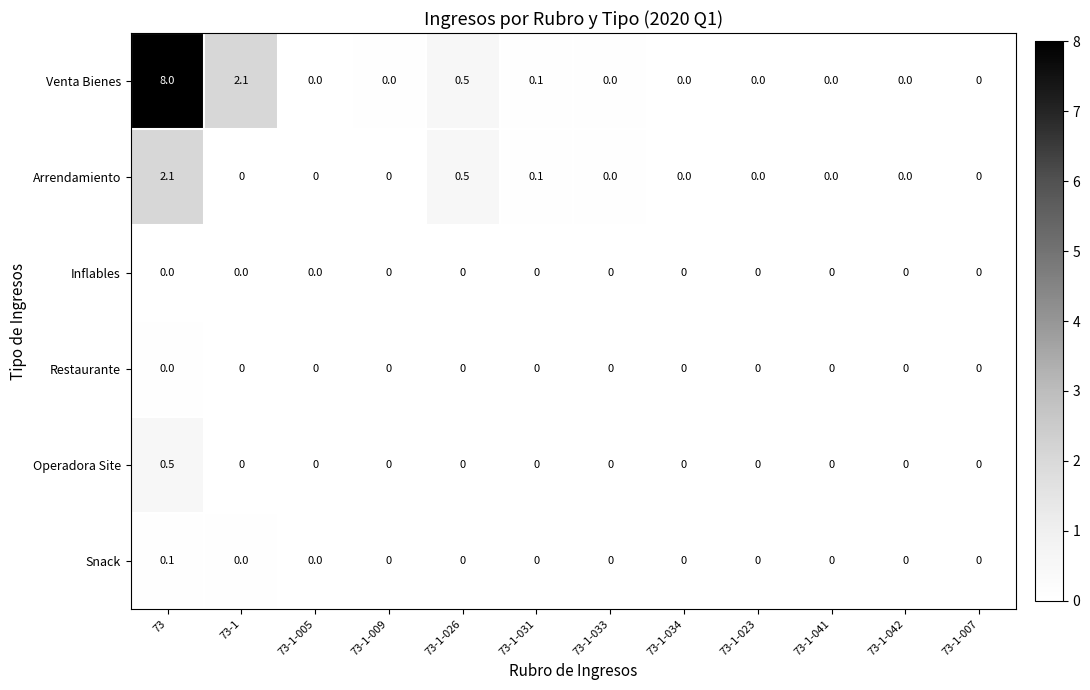

How many values in Venta Bienes are above zero?

4